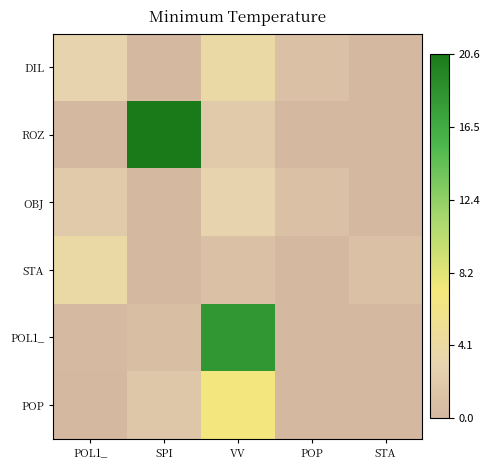

Count the number of data series in this chart.

6